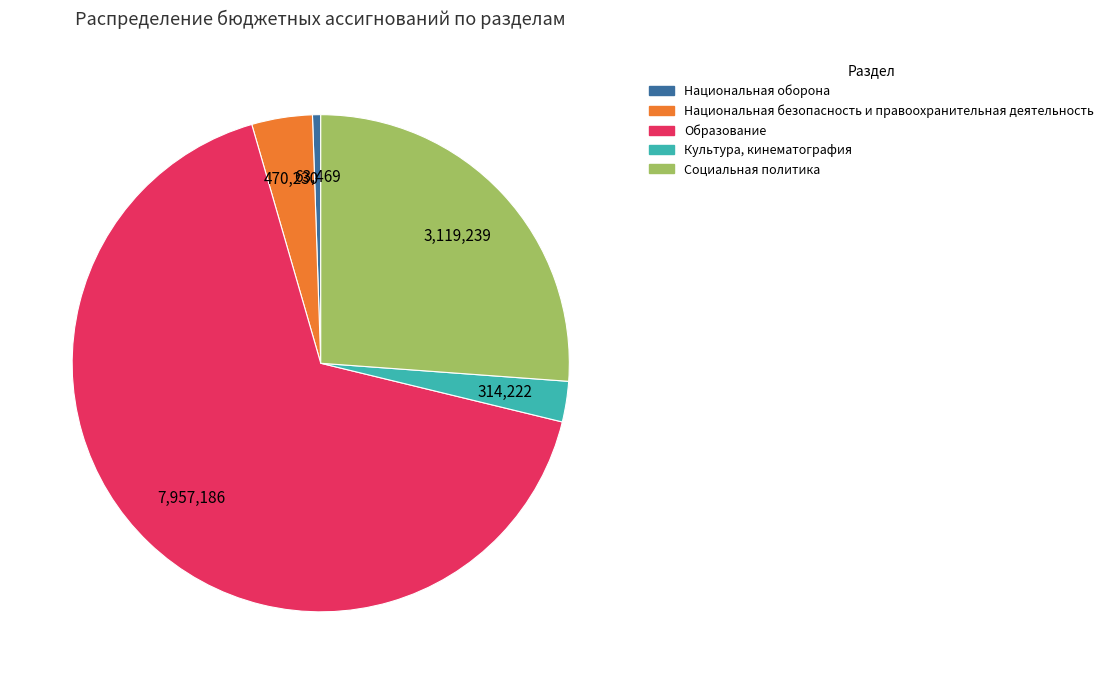

What is the smallest slice in the pie chart?

Национальная оборона